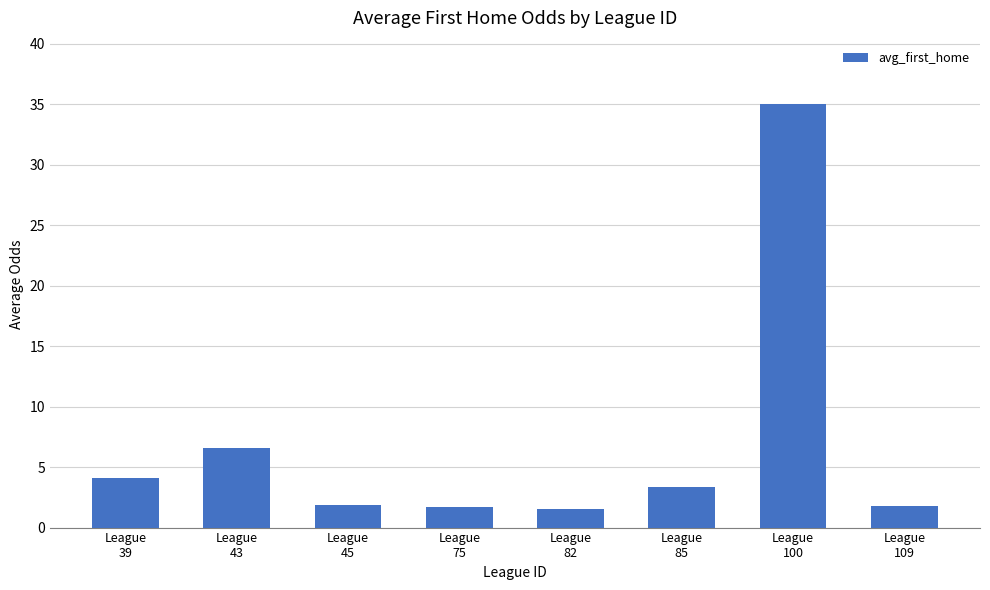

What is the difference between the maximum and minimum values?

33.4